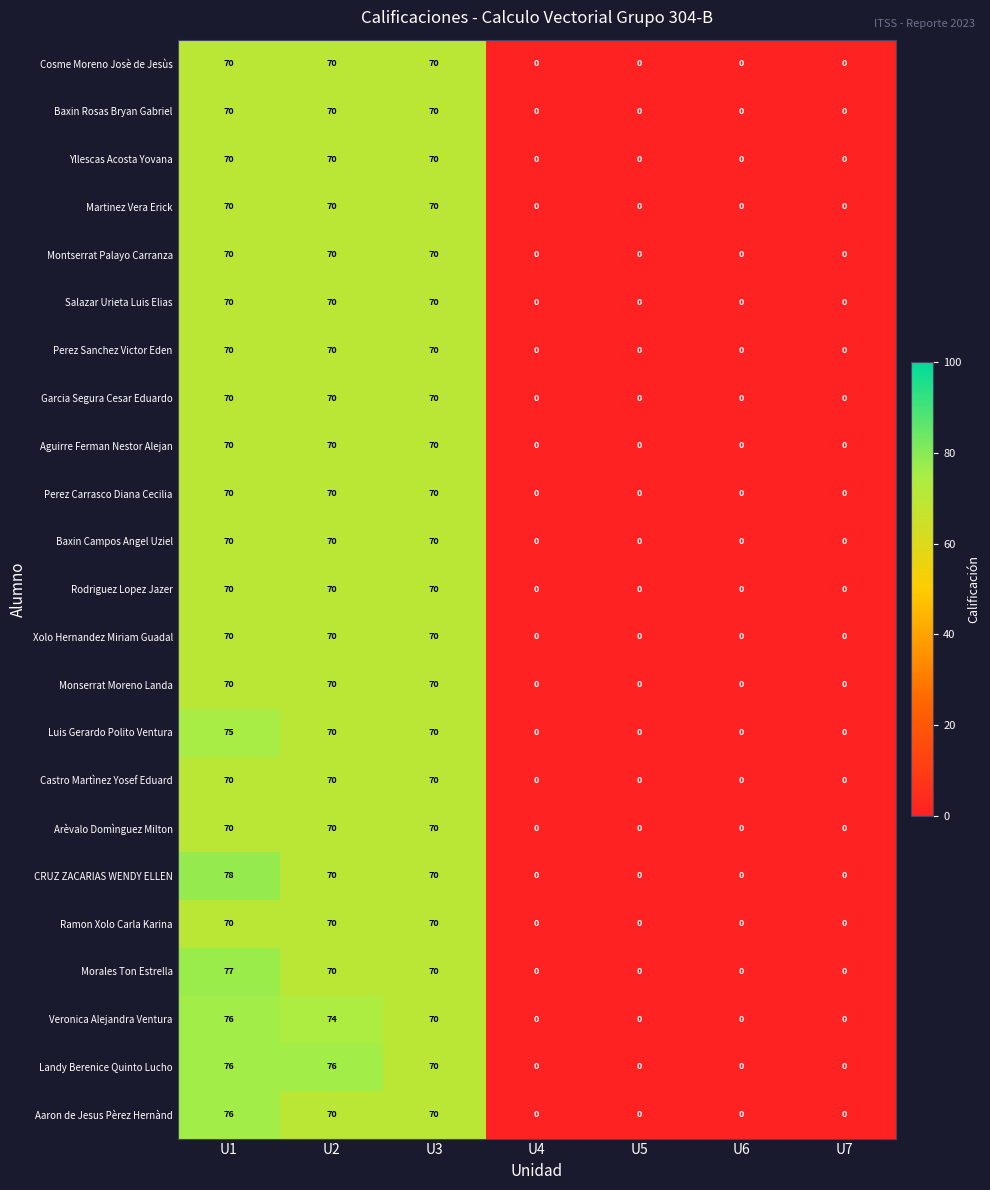

Which series changed the most between U1 and U5?

CRUZ ZACARIAS WENDY ELLEN